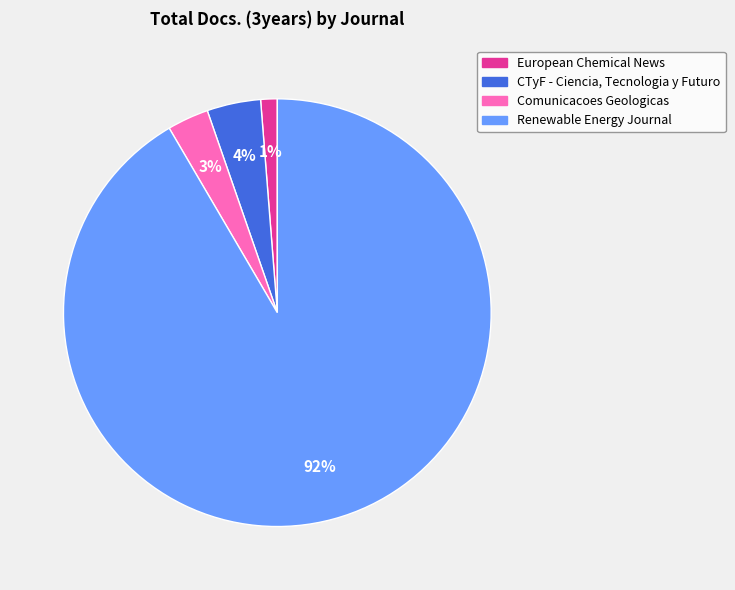

Is there any slice that represents more than half of the pie?

Yes